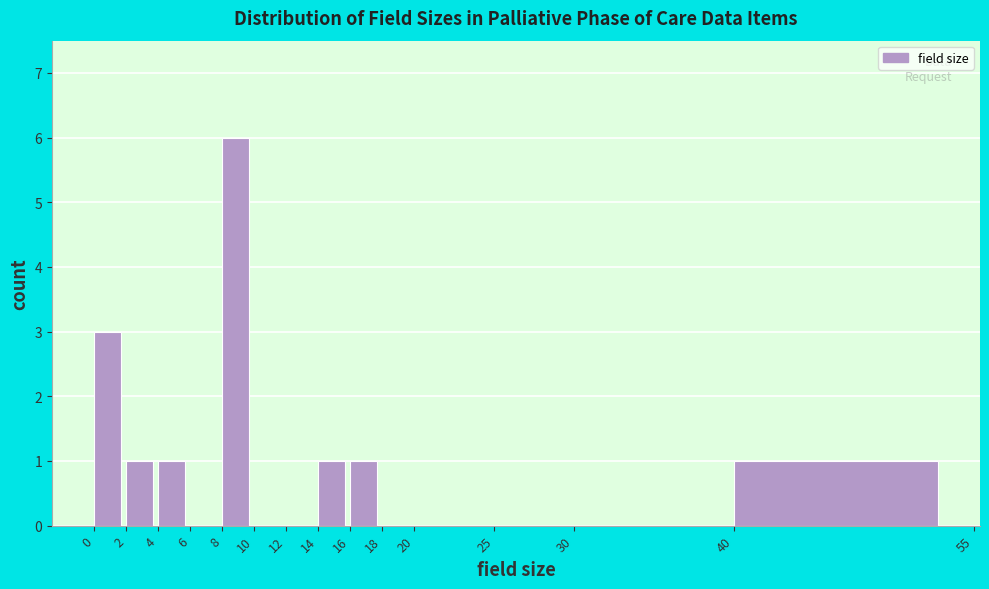

Over which range of the x-axis is the bar tallest?

8 to 10